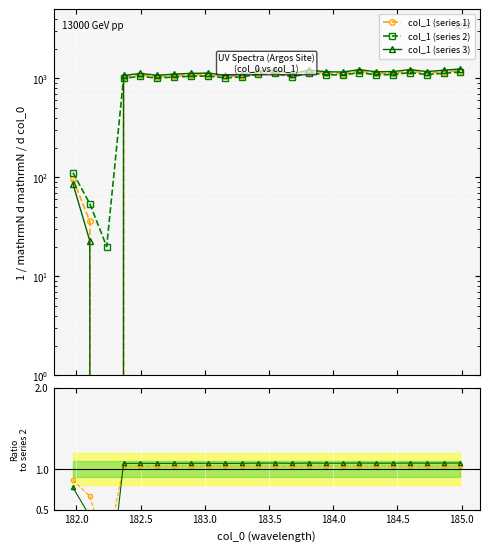

How many times do col_1 ratio 2 and col_1 ratio 1 cross each other?

1